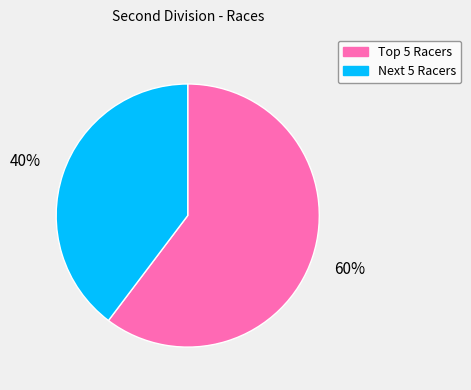

To the nearest percent, what is the average slice percentage?

50%